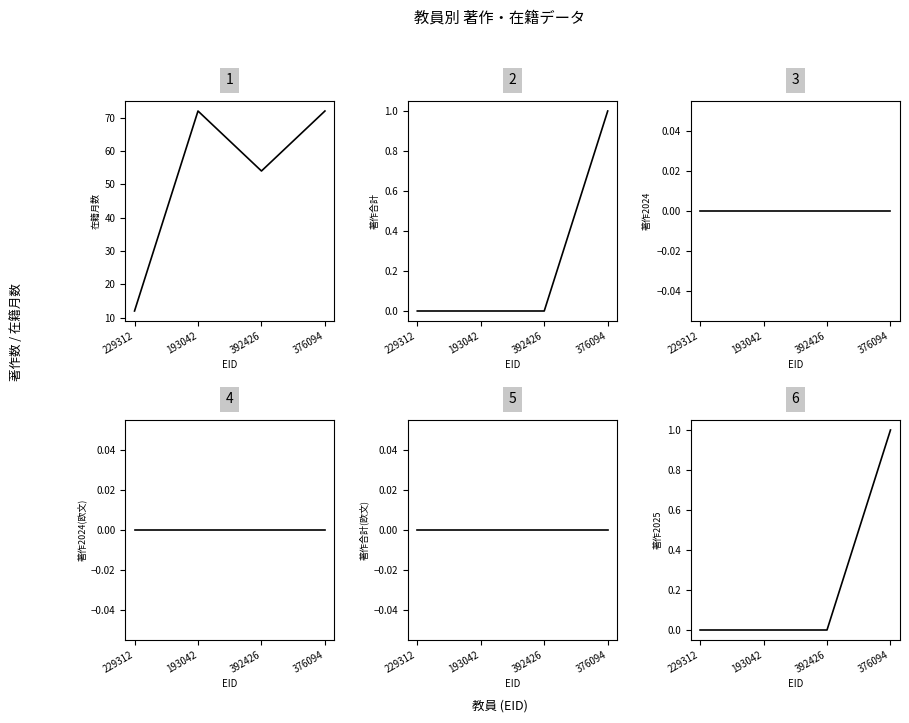

At which category is the sum across all series the highest?

376094